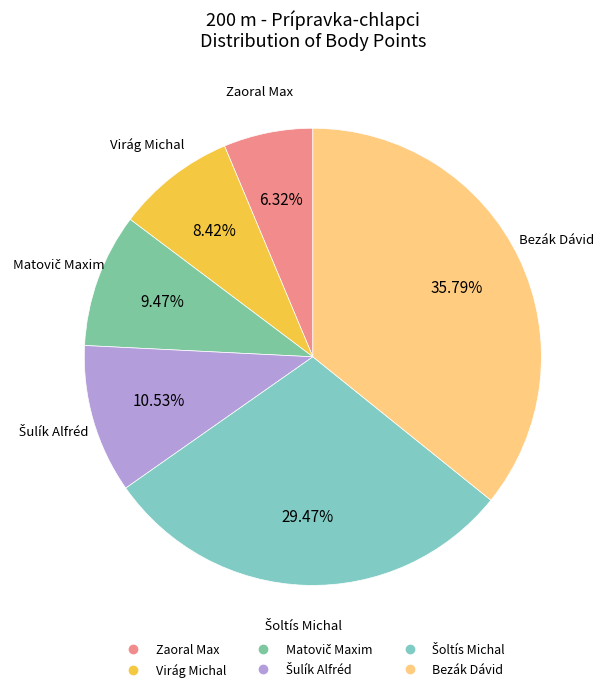

Is there a majority slice in this chart?

No